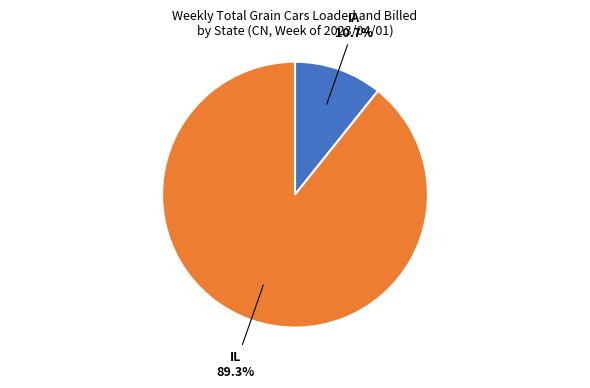

Rank the categories by value from highest to lowest.

IL, IA